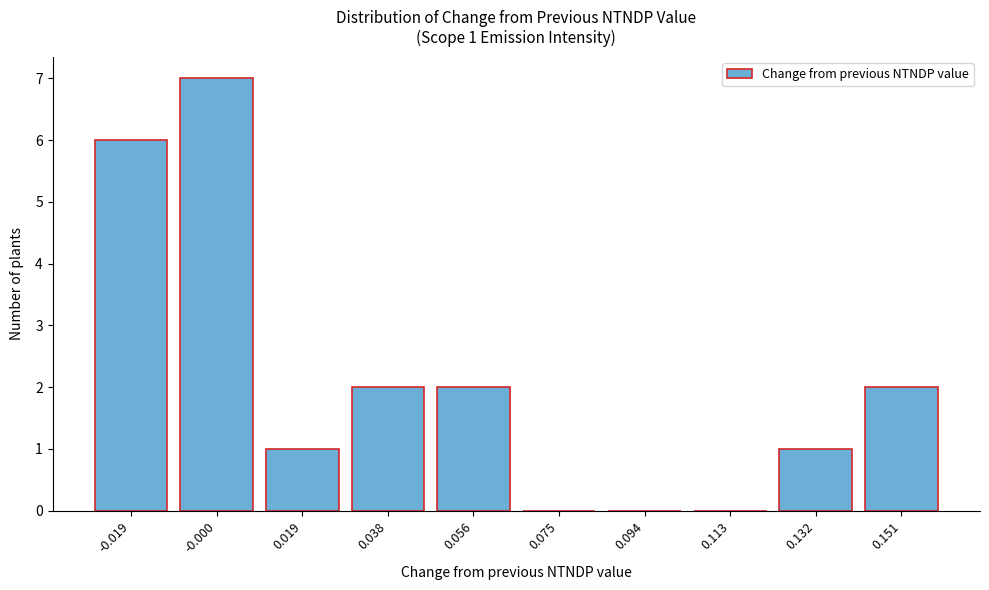

Reading left to right, extract all data points from this chart.

-0.019=6	-0.000=7	0.019=1	0.038=2	0.056=2	0.075=0	0.094=0	0.113=0	0.132=1	0.151=2